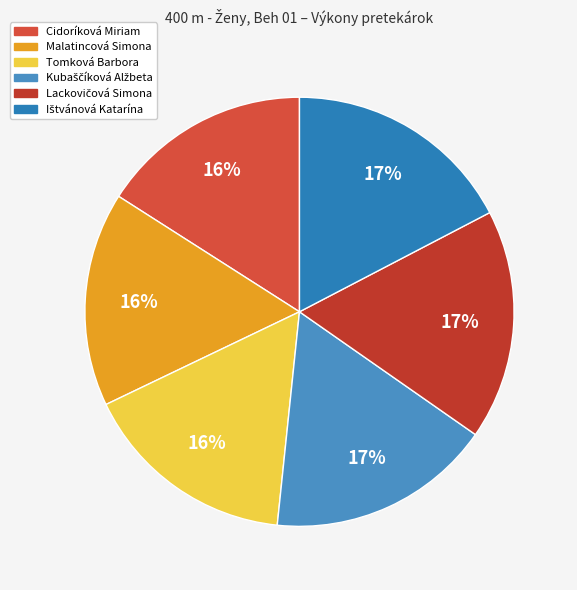

How many segments does this pie chart have?

6